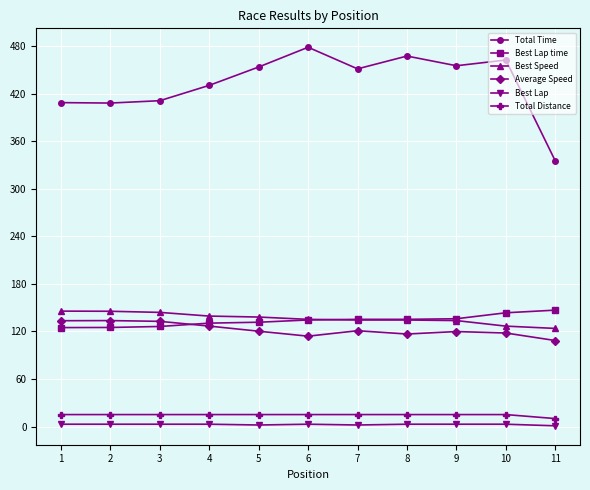

True or false: Total Time has a value of 142.6 at 2.

False